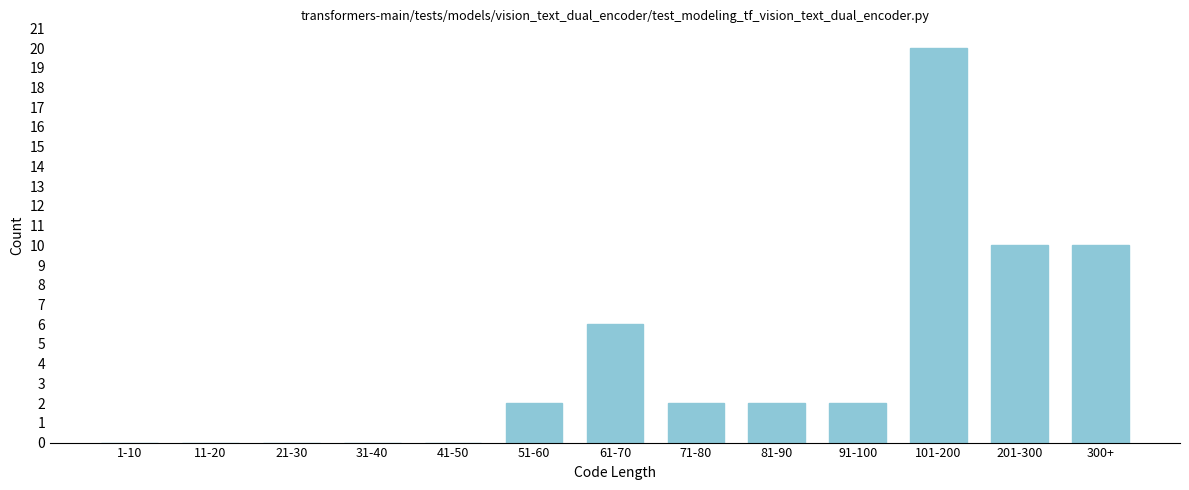

Reading left to right, transcribe all the data shown in this chart.

1-10=0	11-20=0	21-30=0	31-40=0	41-50=0	51-60=2	61-70=6	71-80=2	81-90=2	91-100=2	101-200=20	201-300=10	300+=10